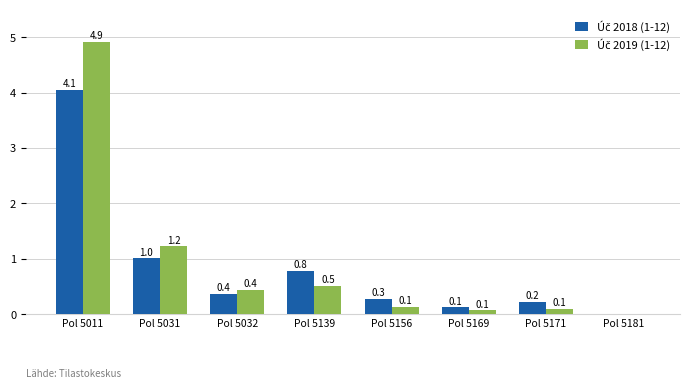

At how many categories does at least one series exceed 4141?

1